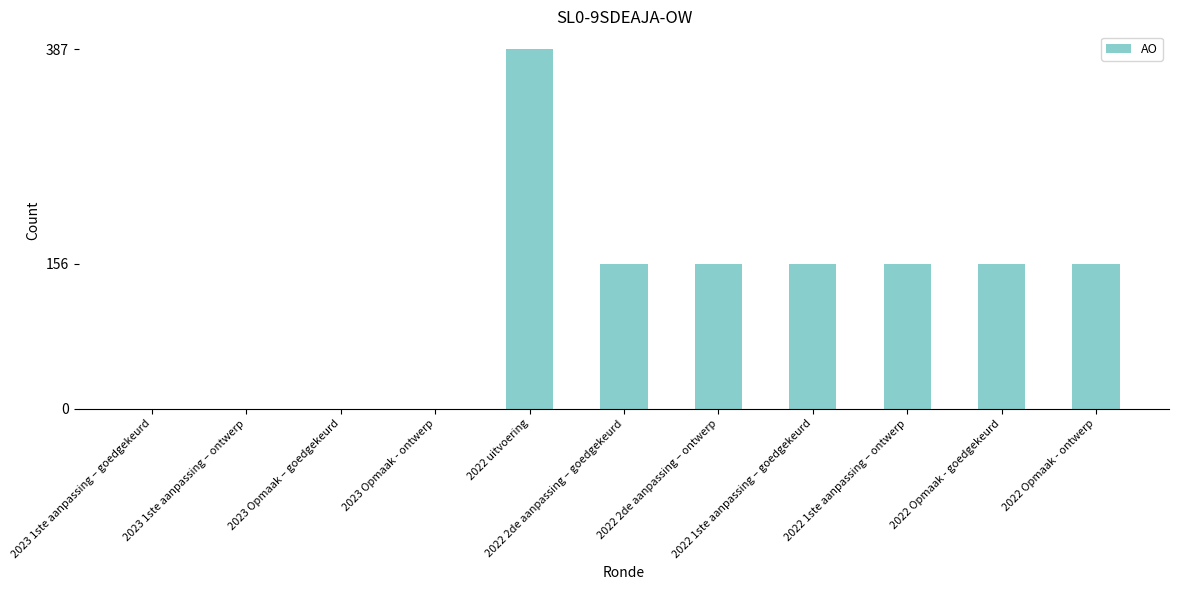

What is the sum of all values?

1323